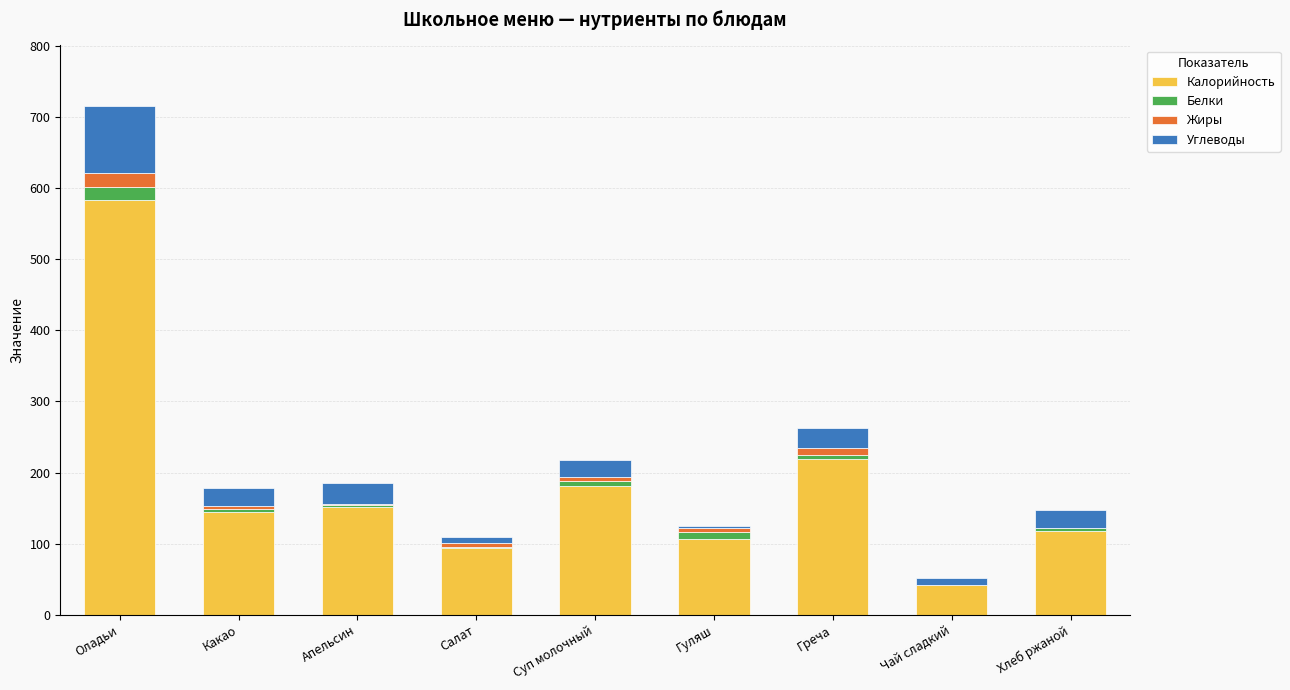

At which category is the sum across all series the highest?

Оладьи